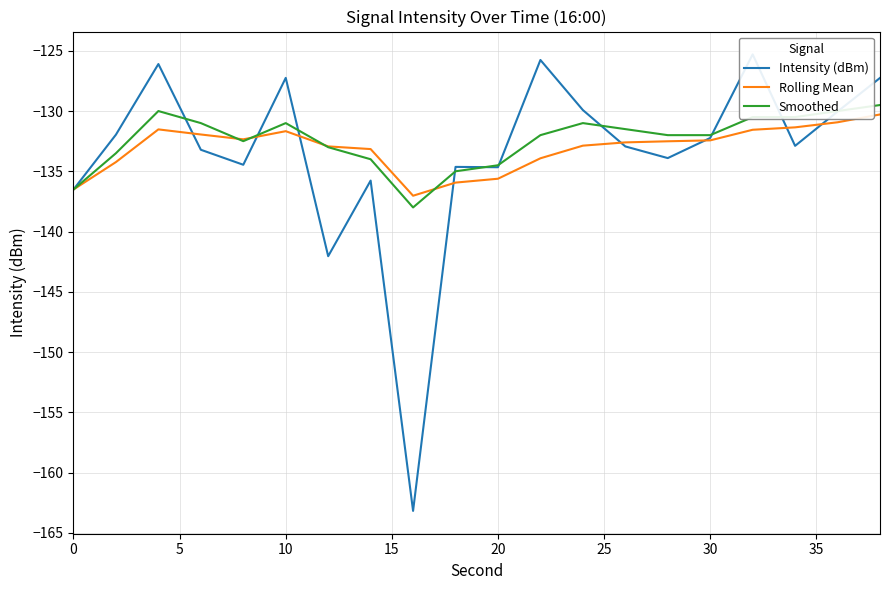

What is the maximum value for Rolling Mean?

-130.3